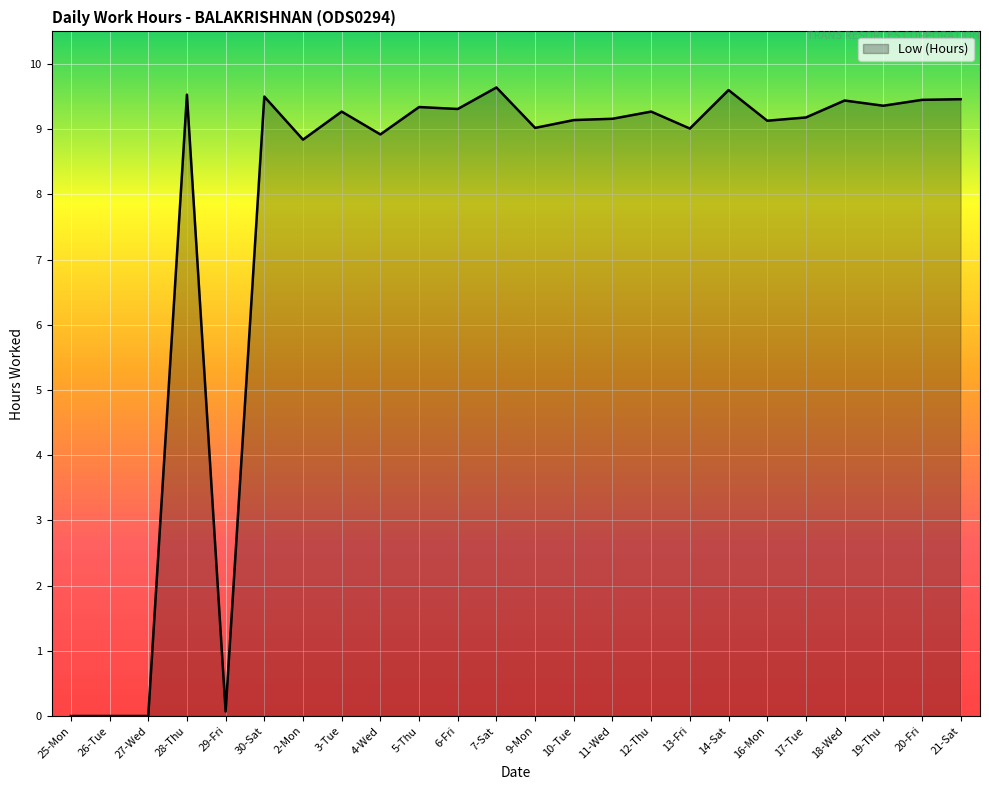

True or false: the data shows 8.8 at 2-Mon.

True